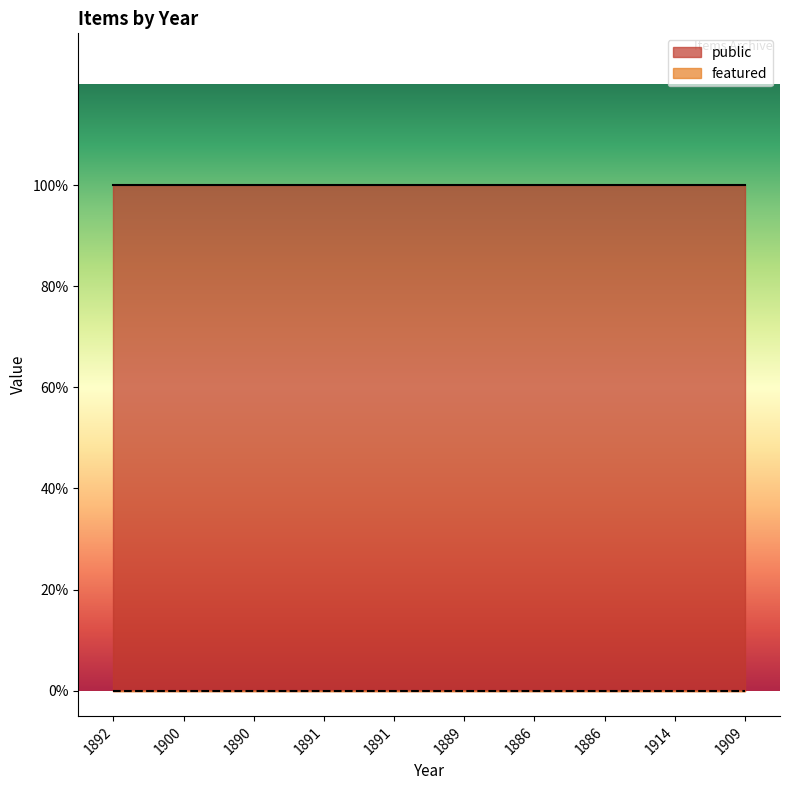

True or false: public and featured intersect in this chart.

False